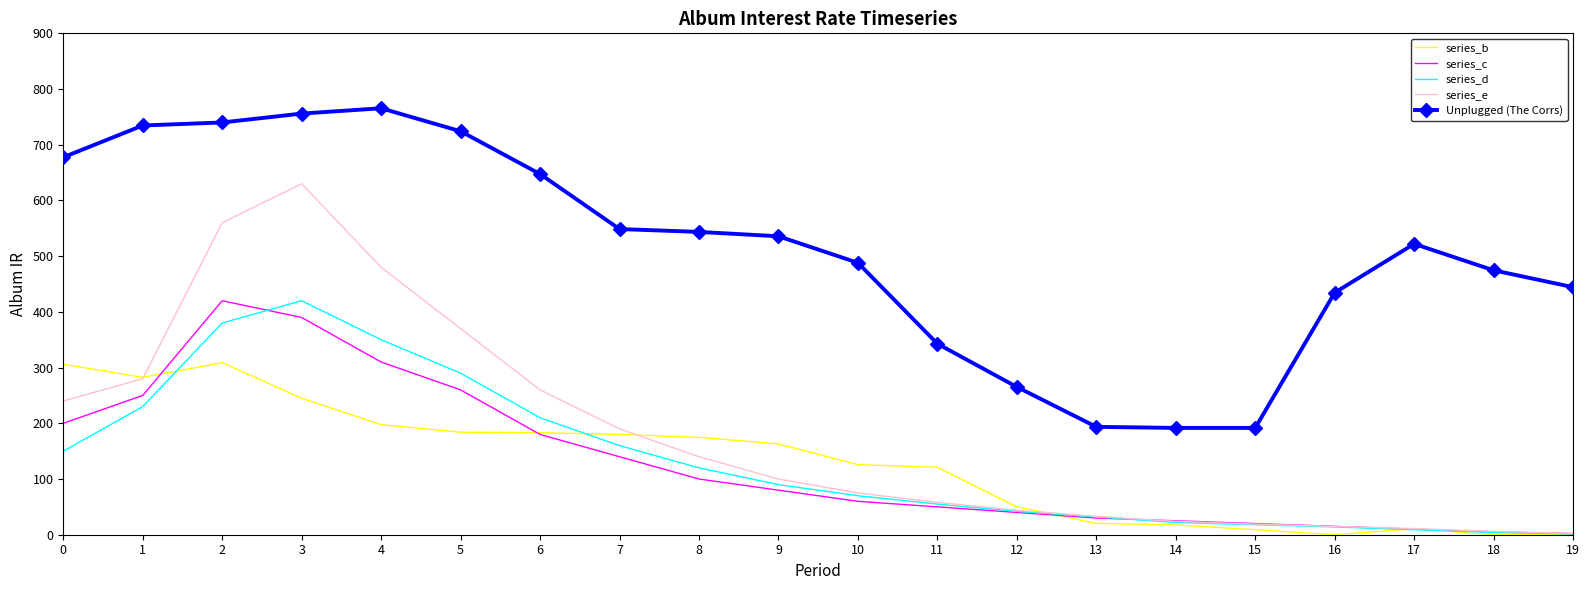

What is the difference between the maximum and minimum values in the series_e series?

627.5